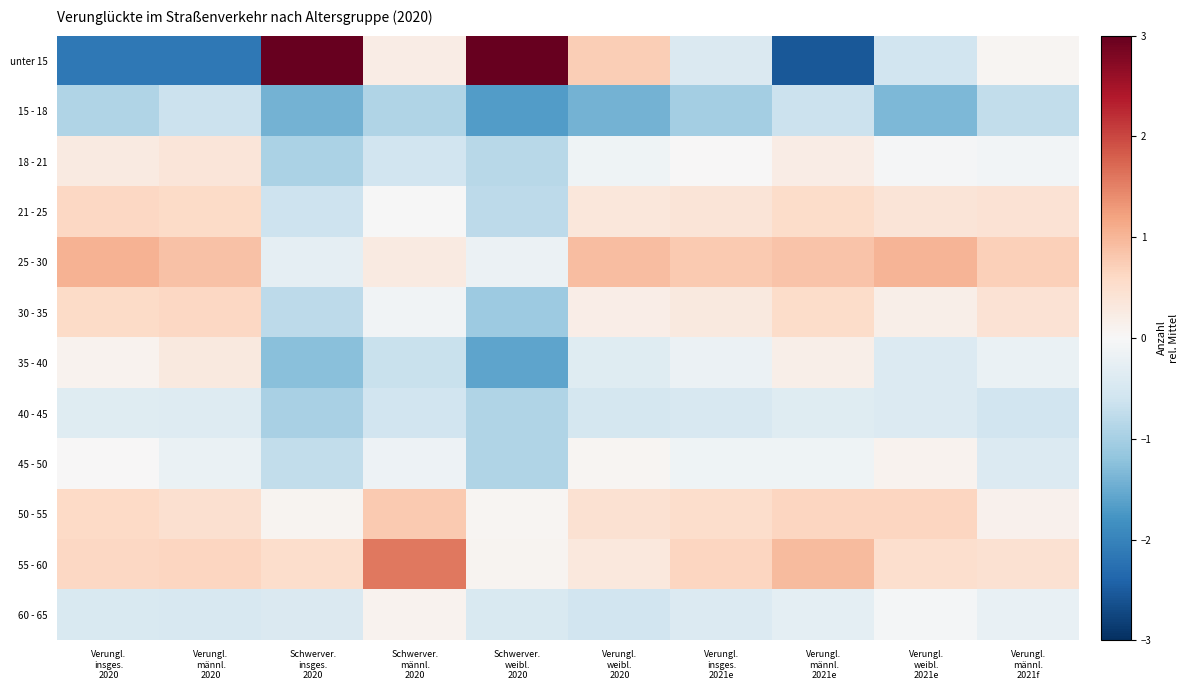

Which category has the highest value across all series?

Schwerver.
weibl.
2020